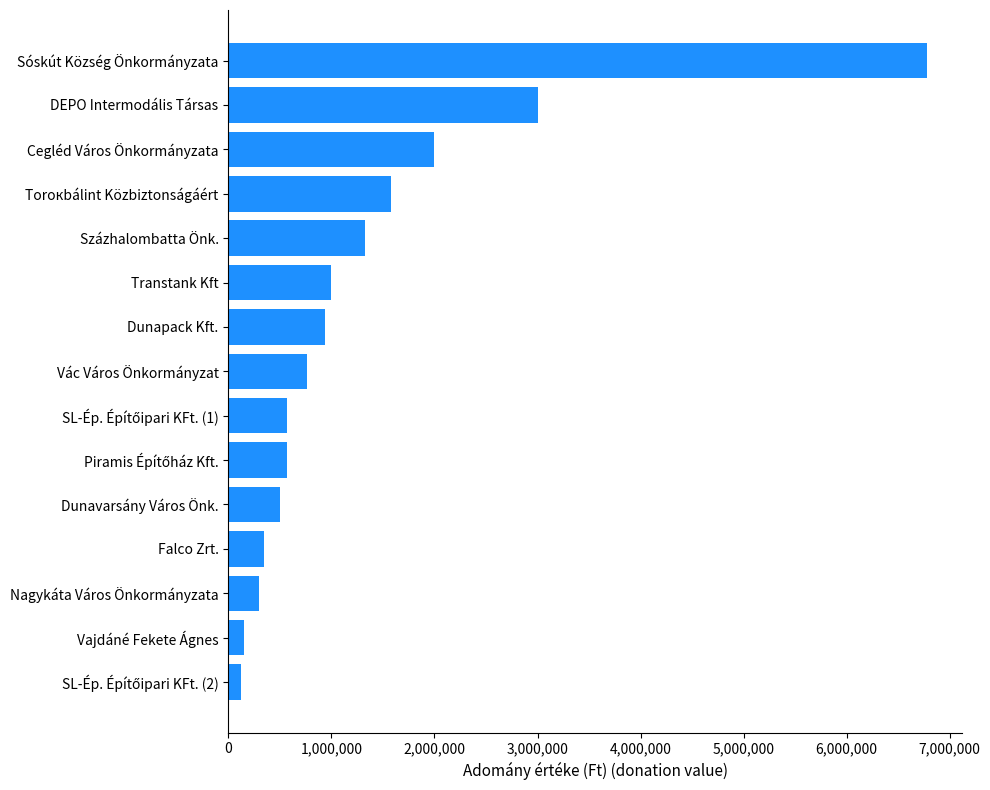

What is the change in value from Torокbálint Közbiztonságáért to Sóskút Község Önkormányzata?

+5203396